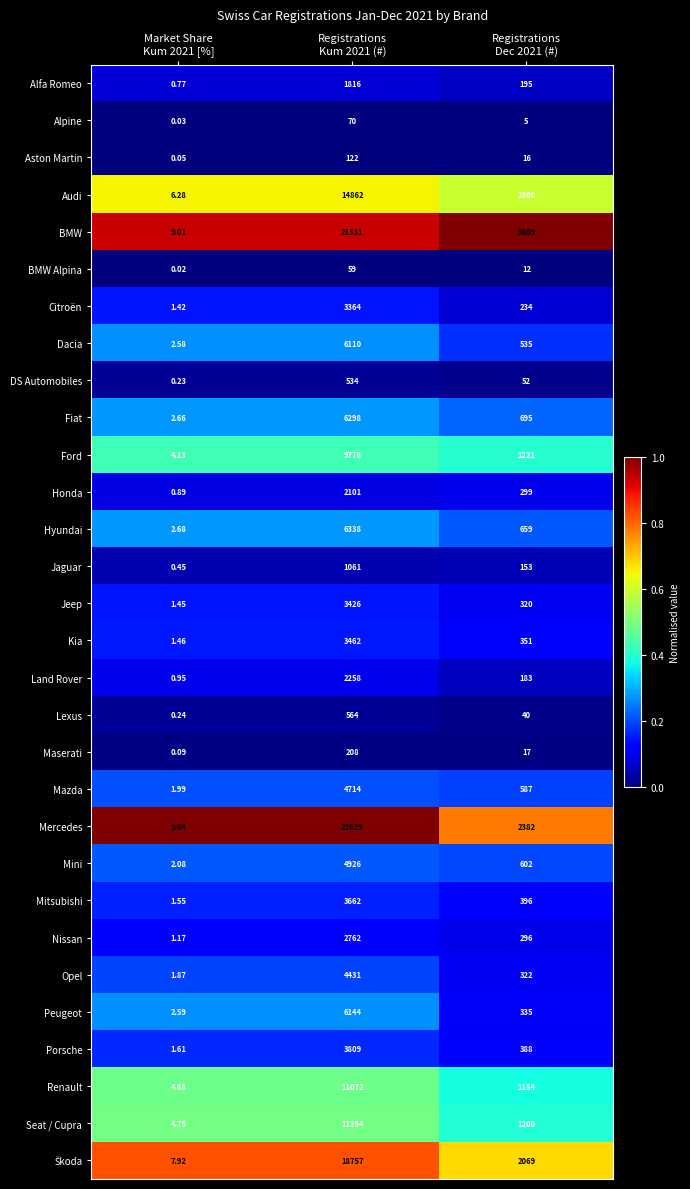

Which series has the widest spread of values?

Mercedes